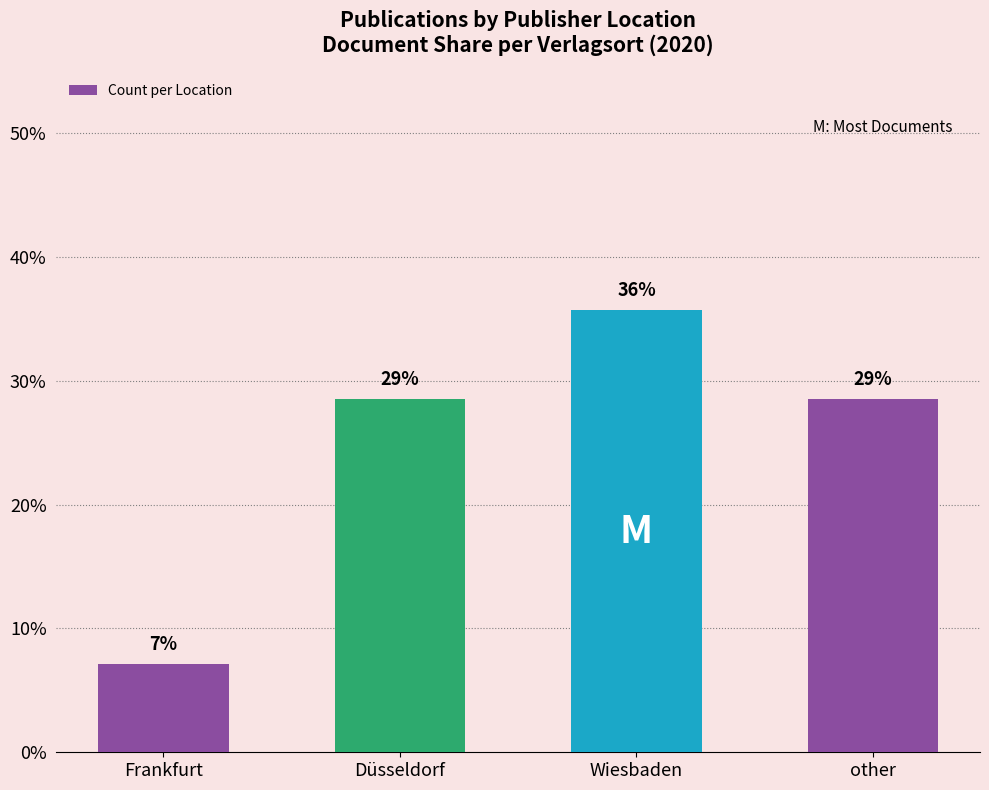

How many bars are there in total?

4